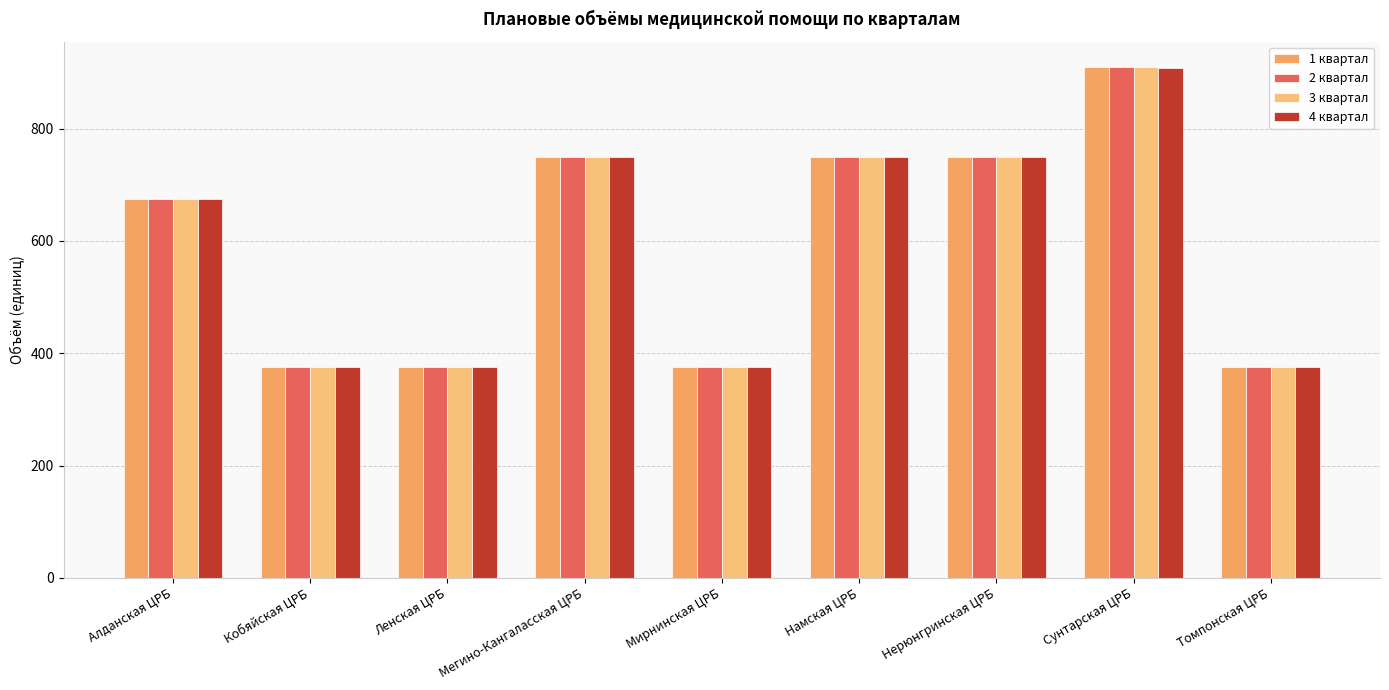

The 1 квартал series shows 375 at Кобяйская ЦРБ. True or false?

True